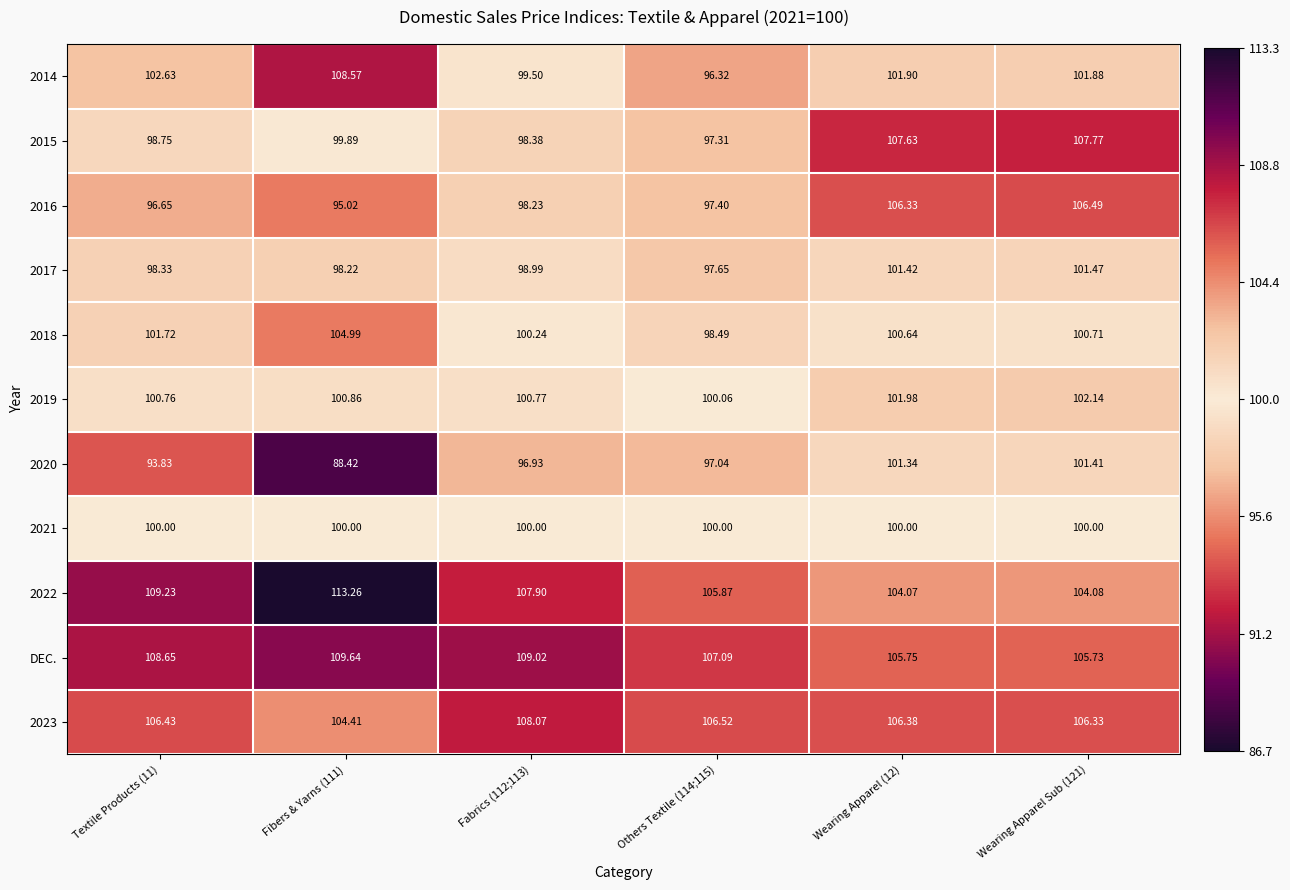

What is the smallest value displayed?

88.4